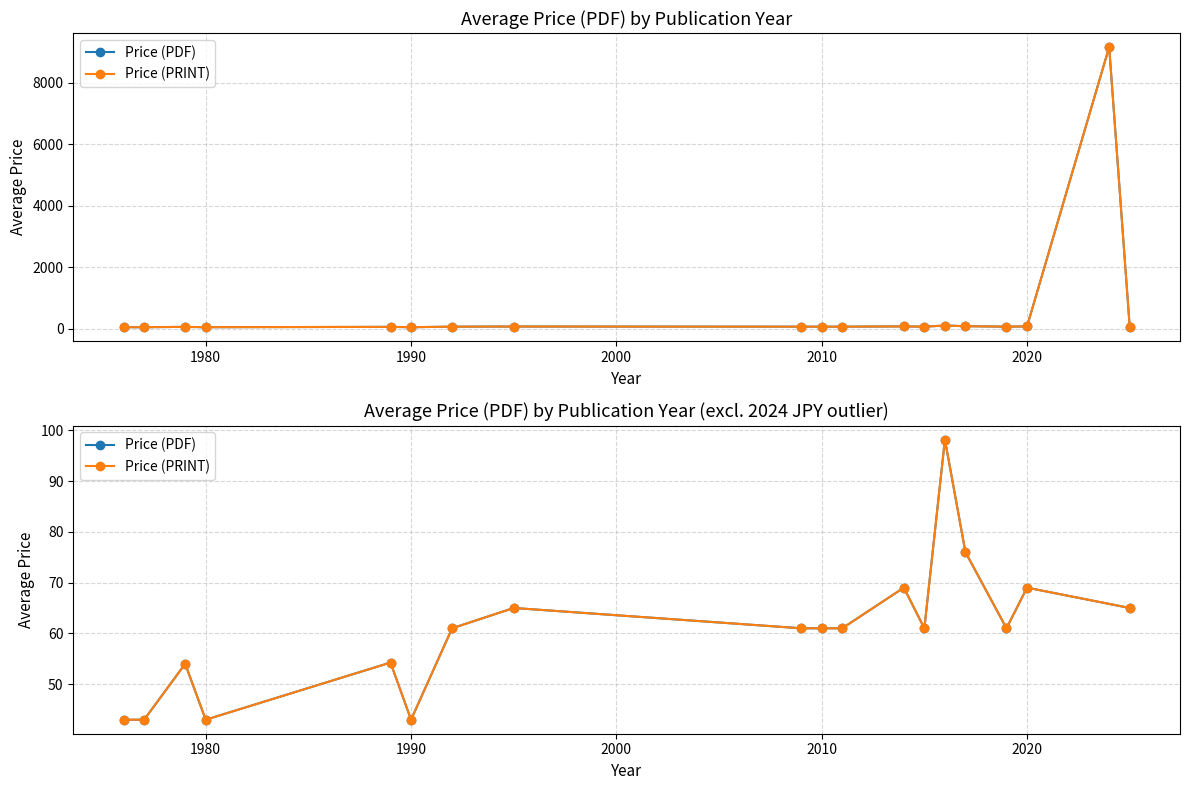

How many values in the Price (PDF) series are below 61?

6